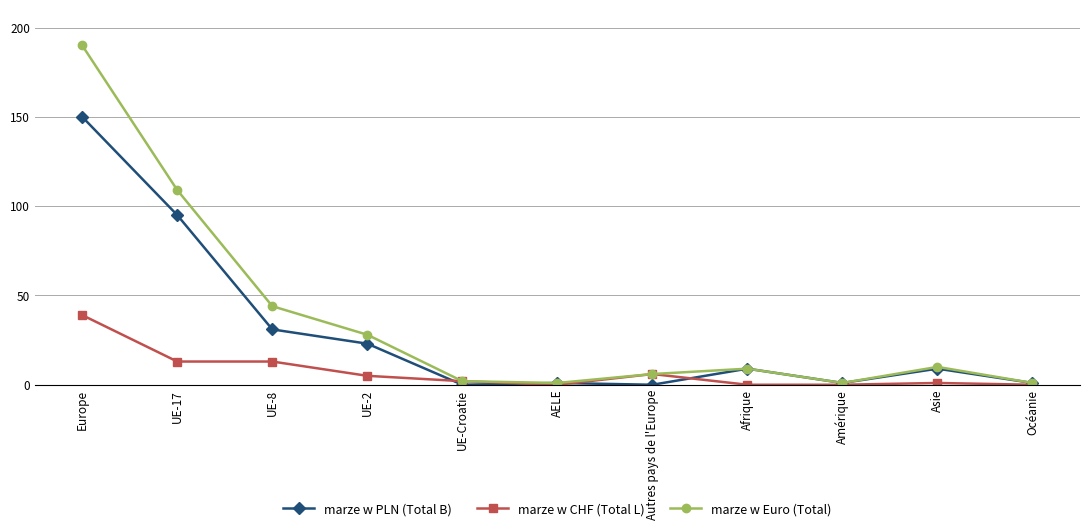

How many lines are shown in the chart?

3